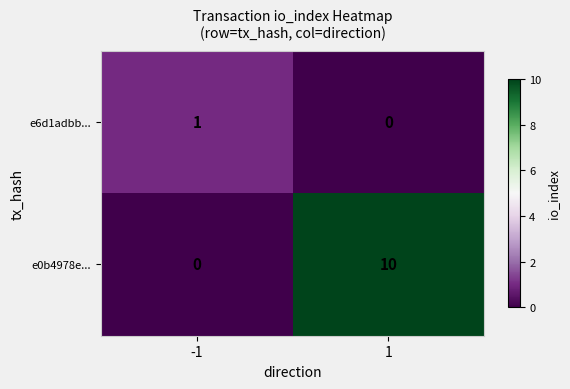

Reading left to right, list all the values displayed in this chart.

e6d1adbb...: 1	0
e0b4978e...: 0	10